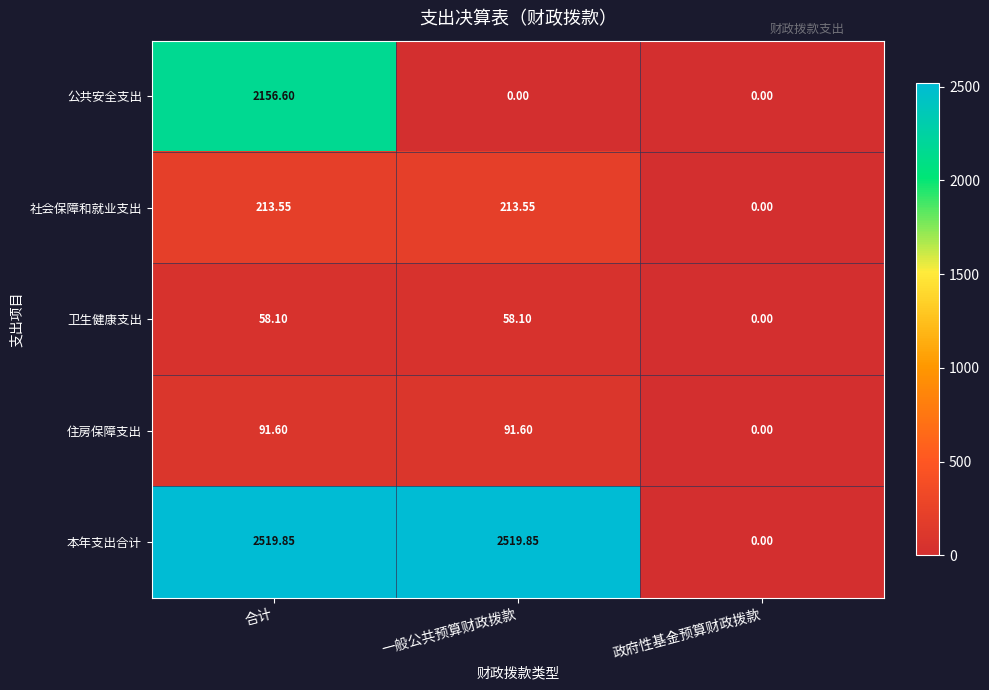

Between 合计 and 政府性基金预算财政拨款, which series saw the biggest shift?

本年支出合计